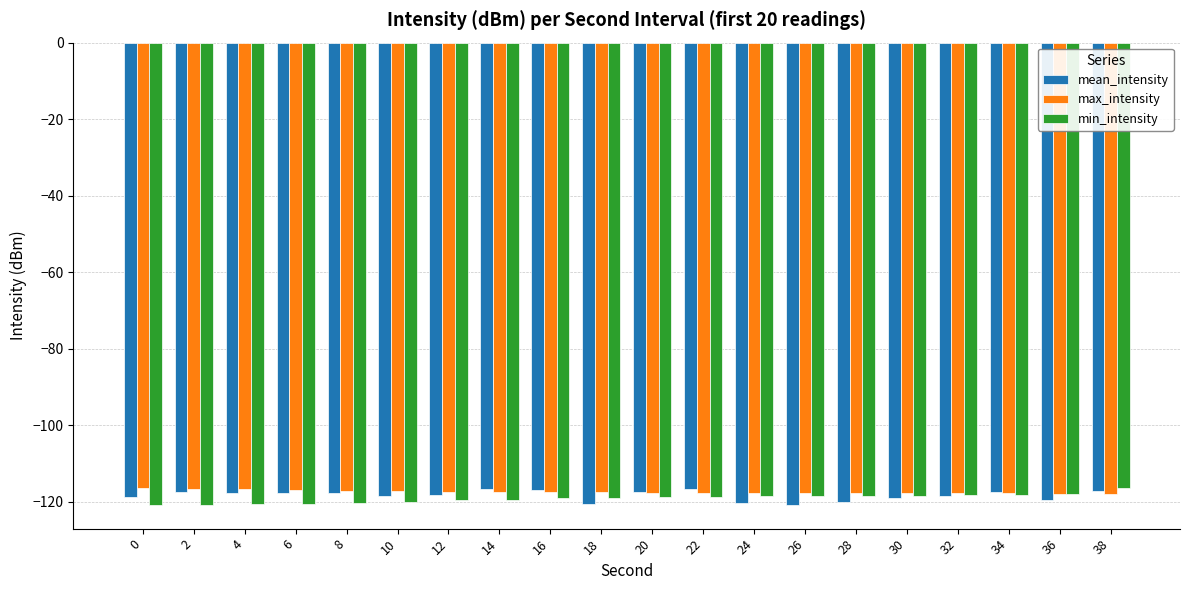

What is the value of the mean_intensity bar at the 18th from the left?

-117.6